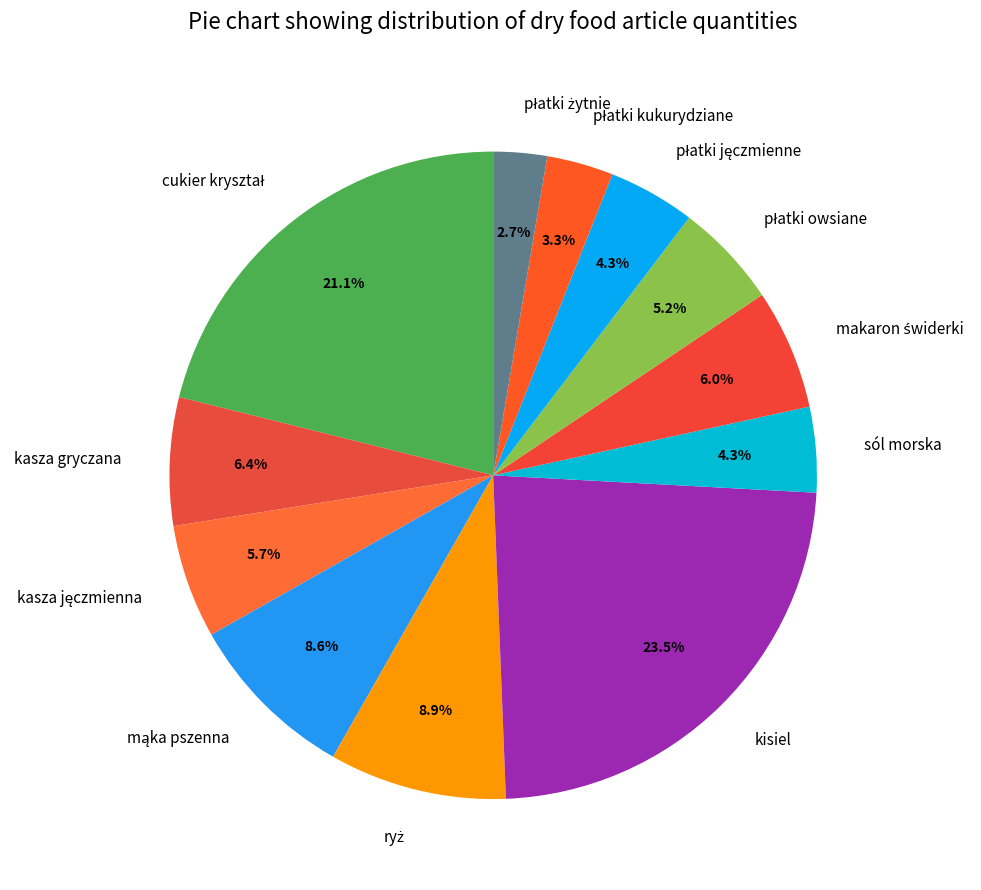

Does kasza gryczana account for over 50% of the chart?

No